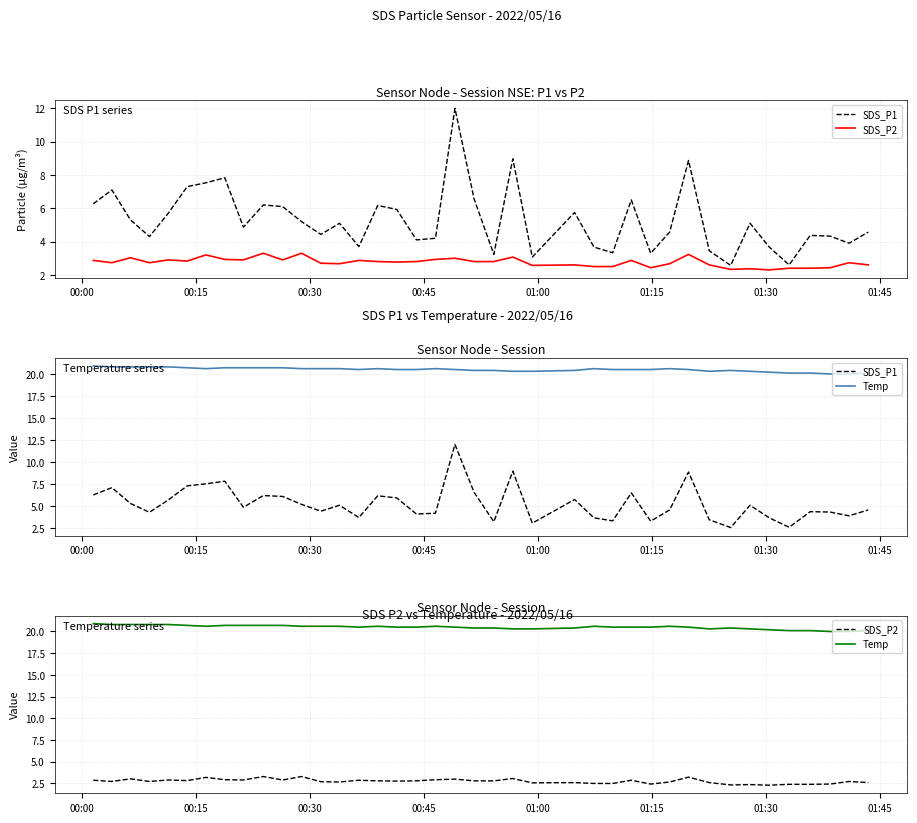

Between 00:00 and 00:45, which series saw the biggest shift?

SDS_P1